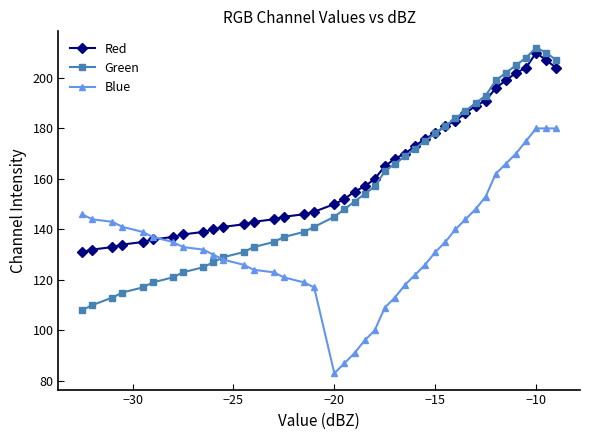

True or false: Green has more than 2 interior local peaks.

False